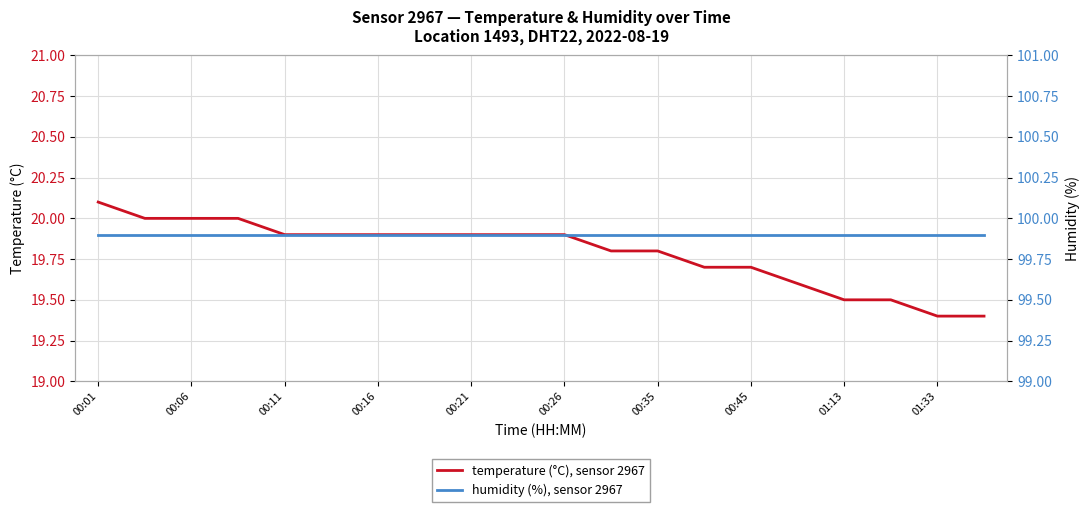

The temperature (°C), sensor 2967 series shows 19.9 at 00:16. True or false?

True